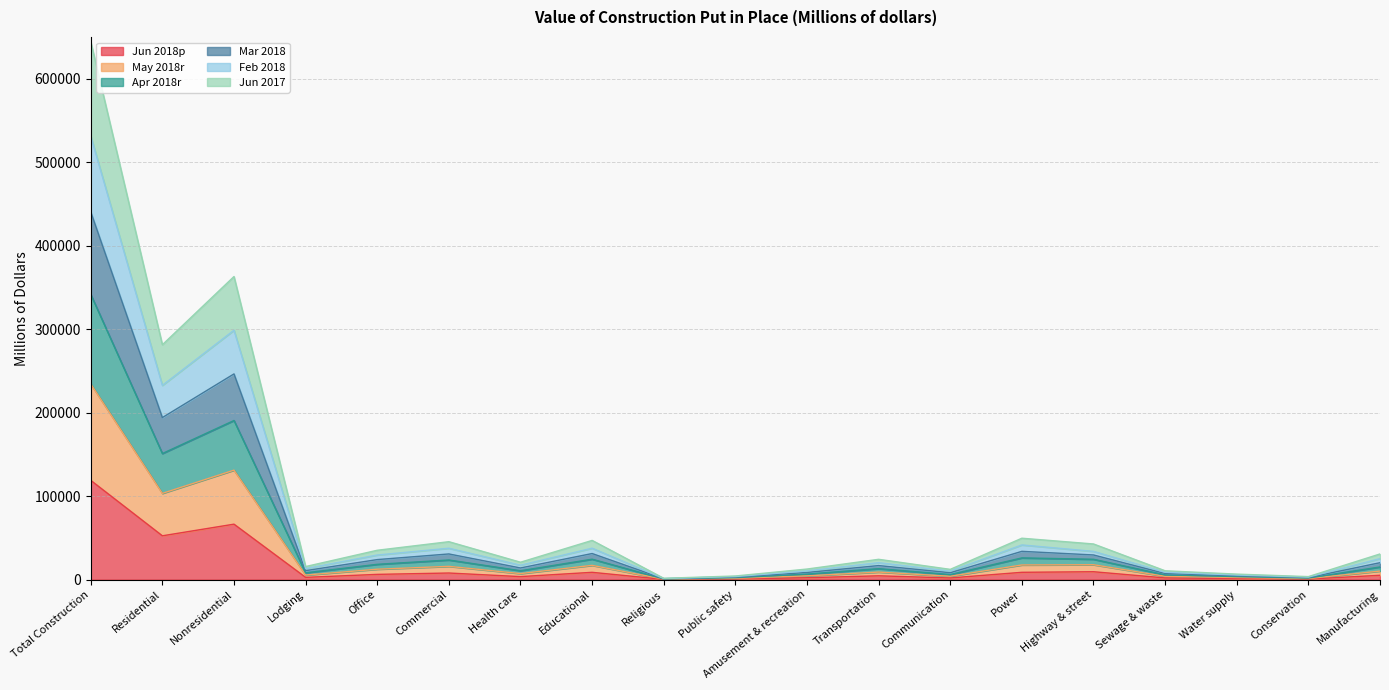

What is the difference between the highest and lowest values at Public safety?

3533